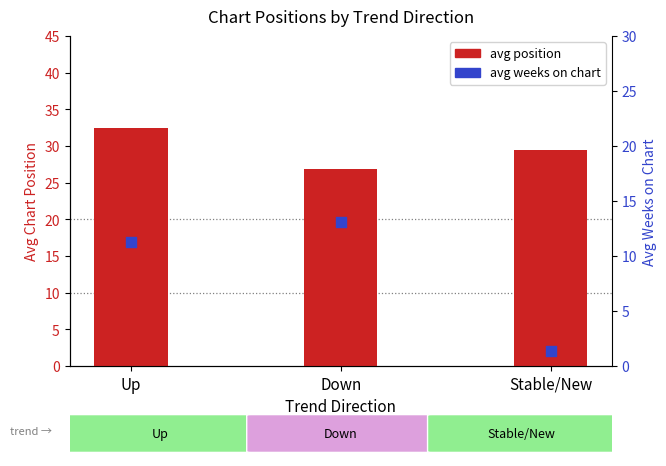

At how many categories does at least one series exceed 24?

3